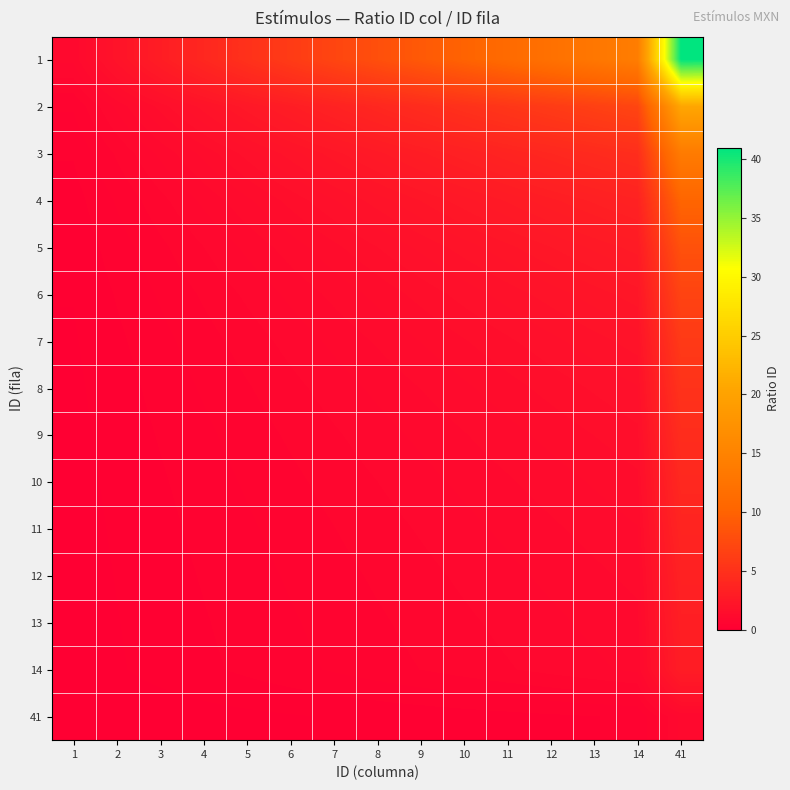

Reading left to right, transcribe all the data shown in this chart.

1: 1=1.0	2=2.0	3=3.0	4=4.0	5=5.0	6=6.0	7=7.0	8=8.0	9=9.0	10=10.0	11=11.0	12=12.0	13=13.0	14=14.0	41=41.0
2: 1=0.5	2=1.0	3=1.5	4=2.0	5=2.5	6=3.0	7=3.5	8=4.0	9=4.5	10=5.0	11=5.5	12=6.0	13=6.5	14=7.0	41=20.5
3: 1=0.3	2=0.7	3=1.0	4=1.3	5=1.7	6=2.0	7=2.3	8=2.7	9=3.0	10=3.3	11=3.7	12=4.0	13=4.3	14=4.7	41=13.7
4: 1=0.2	2=0.5	3=0.8	4=1.0	5=1.2	6=1.5	7=1.8	8=2.0	9=2.2	10=2.5	11=2.8	12=3.0	13=3.2	14=3.5	41=10.2
5: 1=0.2	2=0.4	3=0.6	4=0.8	5=1.0	6=1.2	7=1.4	8=1.6	9=1.8	10=2.0	11=2.2	12=2.4	13=2.6	14=2.8	41=8.2
6: 1=0.2	2=0.3	3=0.5	4=0.7	5=0.8	6=1.0	7=1.2	8=1.3	9=1.5	10=1.7	11=1.8	12=2.0	13=2.2	14=2.3	41=6.8
7: 1=0.1	2=0.3	3=0.4	4=0.6	5=0.7	6=0.9	7=1.0	8=1.1	9=1.3	10=1.4	11=1.6	12=1.7	13=1.9	14=2.0	41=5.9
8: 1=0.1	2=0.2	3=0.4	4=0.5	5=0.6	6=0.8	7=0.9	8=1.0	9=1.1	10=1.2	11=1.4	12=1.5	13=1.6	14=1.8	41=5.1
9: 1=0.1	2=0.2	3=0.3	4=0.4	5=0.6	6=0.7	7=0.8	8=0.9	9=1.0	10=1.1	11=1.2	12=1.3	13=1.4	14=1.6	41=4.6
10: 1=0.1	2=0.2	3=0.3	4=0.4	5=0.5	6=0.6	7=0.7	8=0.8	9=0.9	10=1.0	11=1.1	12=1.2	13=1.3	14=1.4	41=4.1
11: 1=0.1	2=0.2	3=0.3	4=0.4	5=0.5	6=0.5	7=0.6	8=0.7	9=0.8	10=0.9	11=1.0	12=1.1	13=1.2	14=1.3	41=3.7
12: 1=0.1	2=0.2	3=0.2	4=0.3	5=0.4	6=0.5	7=0.6	8=0.7	9=0.8	10=0.8	11=0.9	12=1.0	13=1.1	14=1.2	41=3.4
13: 1=0.1	2=0.2	3=0.2	4=0.3	5=0.4	6=0.5	7=0.5	8=0.6	9=0.7	10=0.8	11=0.8	12=0.9	13=1.0	14=1.1	41=3.2
14: 1=0.1	2=0.1	3=0.2	4=0.3	5=0.4	6=0.4	7=0.5	8=0.6	9=0.6	10=0.7	11=0.8	12=0.9	13=0.9	14=1.0	41=2.9
41: 1=0.0	2=0.0	3=0.1	4=0.1	5=0.1	6=0.1	7=0.2	8=0.2	9=0.2	10=0.2	11=0.3	12=0.3	13=0.3	14=0.3	41=1.0